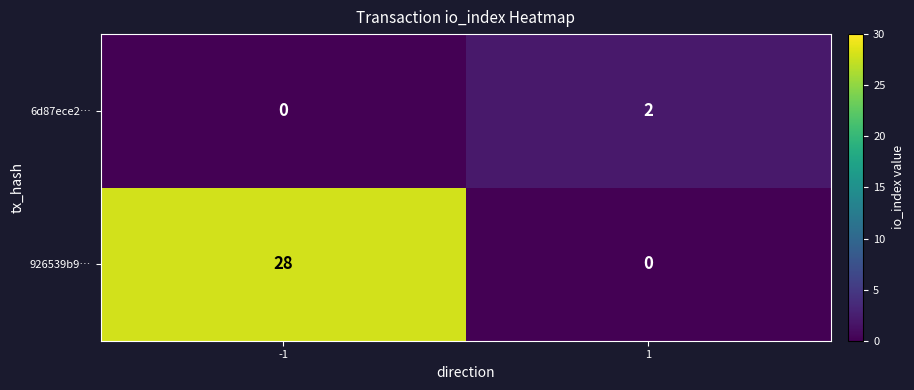

Which series has the largest range (max minus min)?

926539b9…